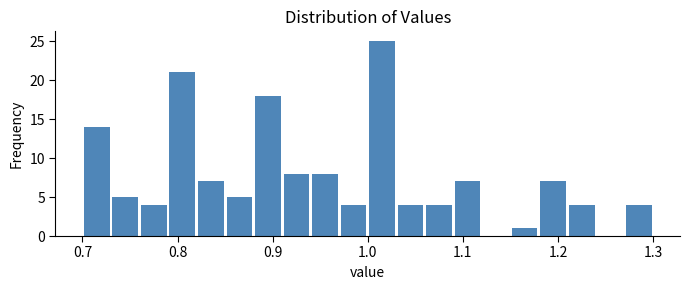

Read against the x-axis, roughly where is the centre of the tallest bar?

1.02